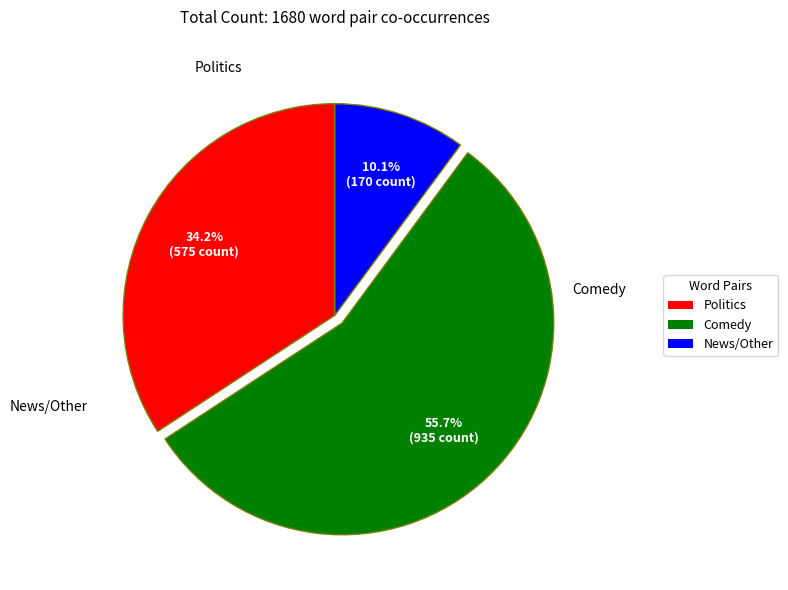

Is there a majority slice in this chart?

Yes